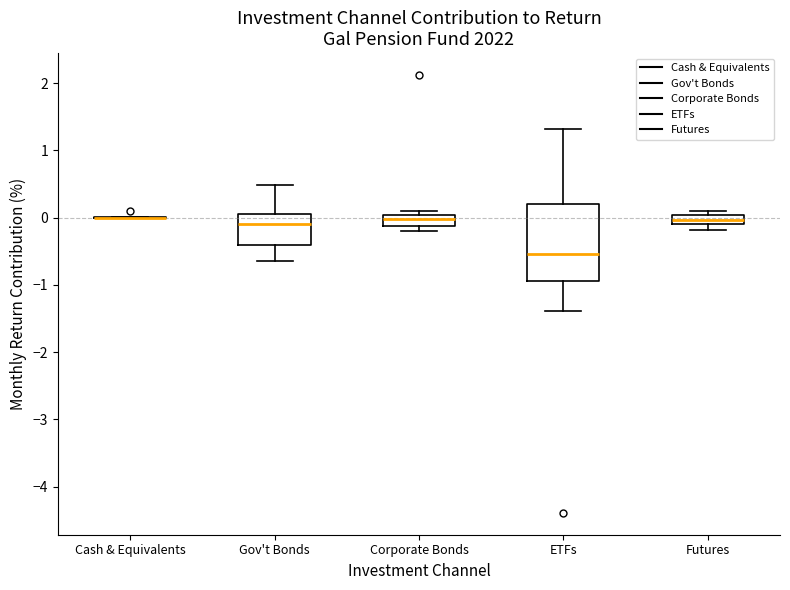

Which box is the tallest, from its lower edge to its upper edge?

ETFs